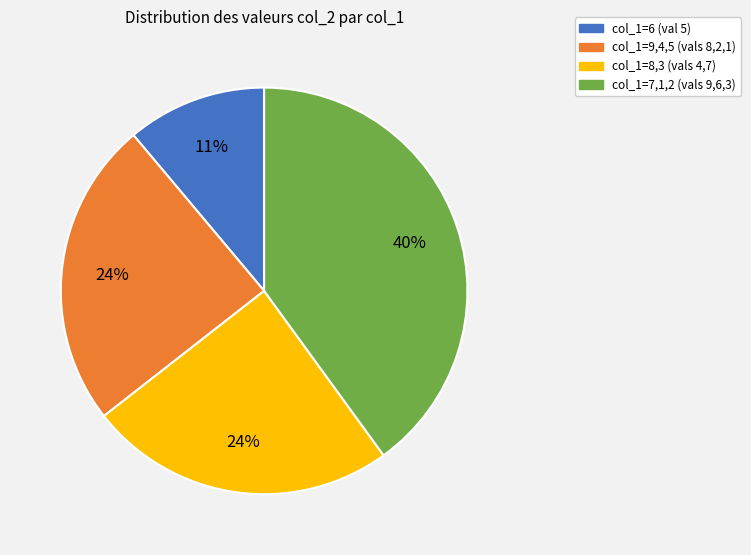

Is there any slice that represents more than half of the pie?

No